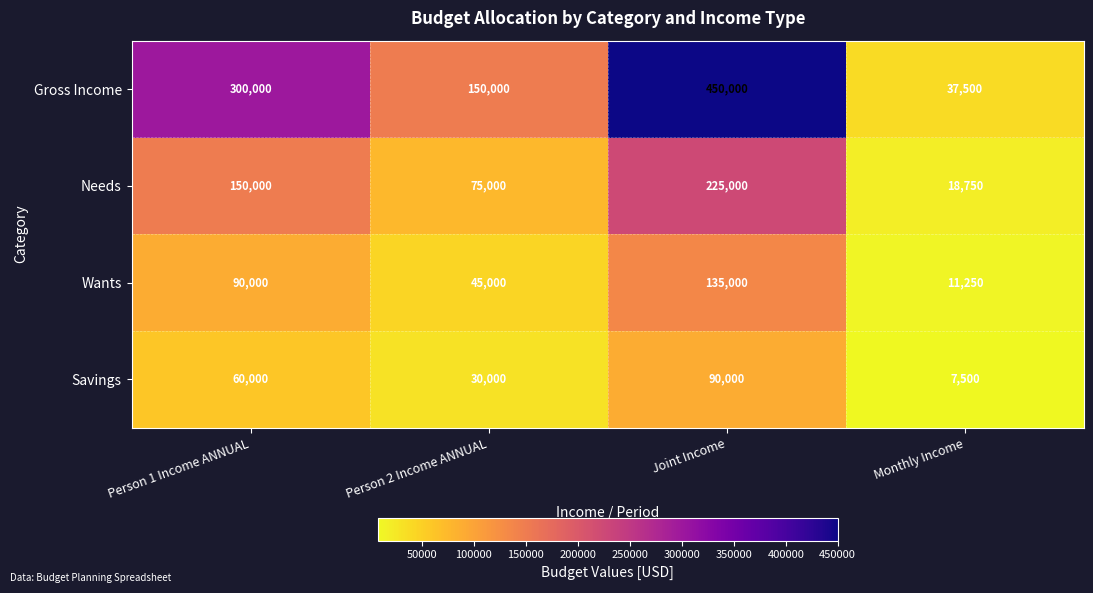

Count the number of categories in the chart.

4